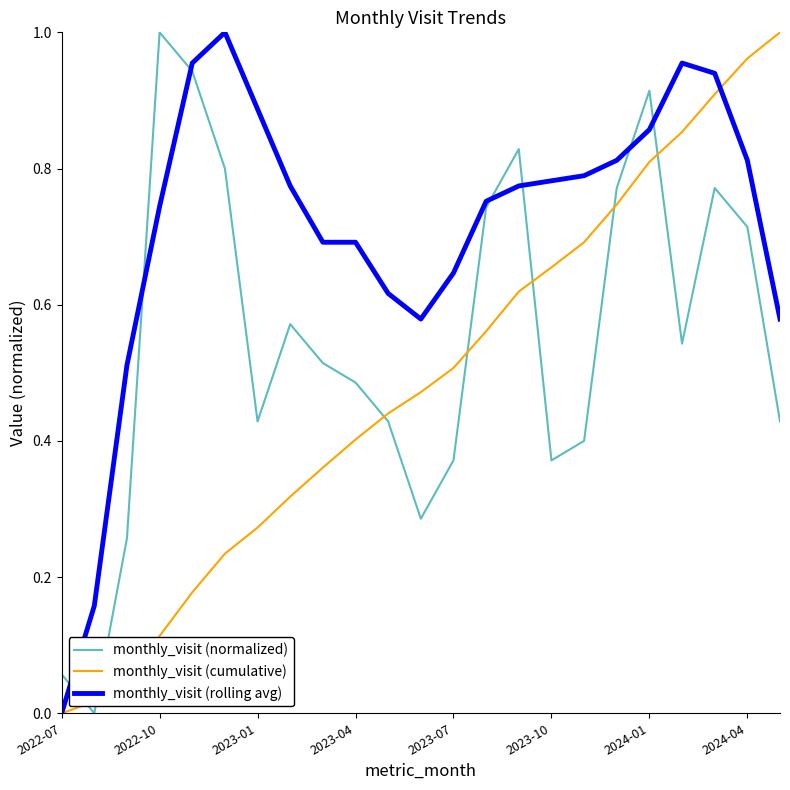

Which series has the largest total across all categories?

monthly_visit (rolling avg)